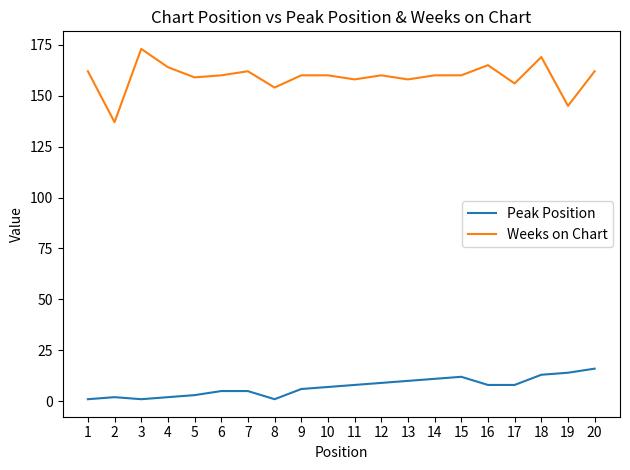

The Weeks on Chart series shows 162 at 7. True or false?

True